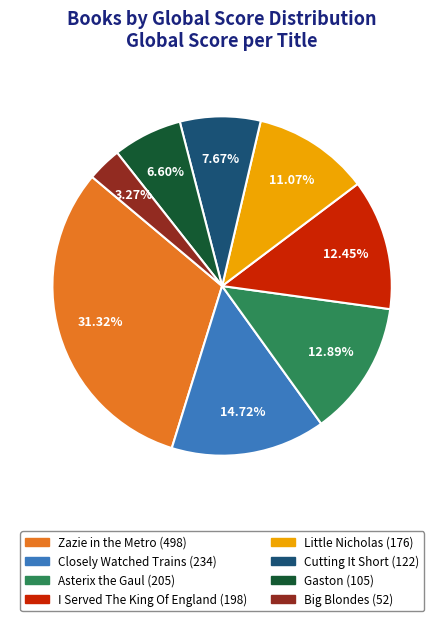

The Closely Watched Trains slice represents 29% of the pie. True or false?

False